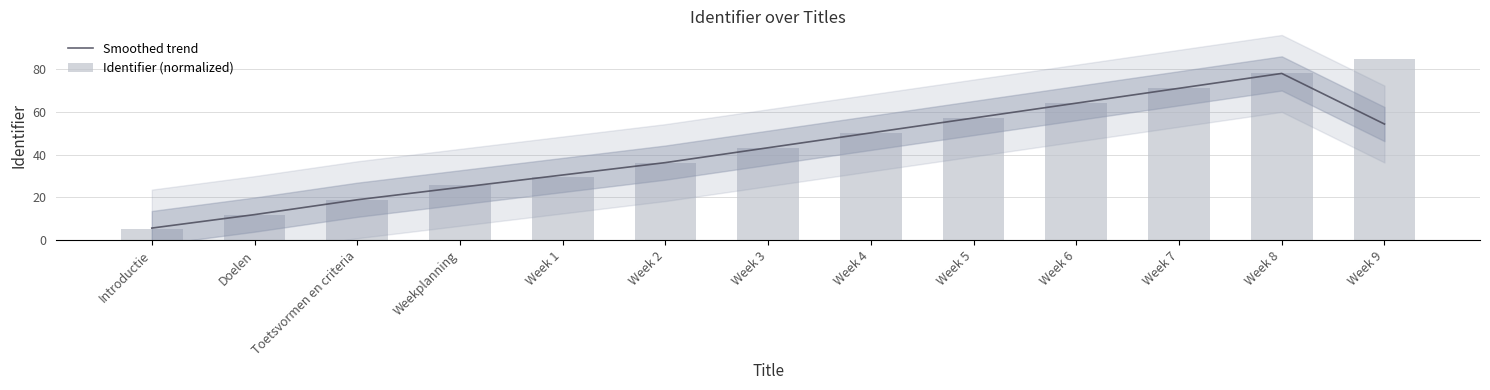

Reading right to left, list all the values displayed in this chart.

Smoothed trend: 54.3	78.0	71.1	64.1	57.2	50.2	43.3	36.3	30.5	24.7	18.9	12.0	5.7
Identifier (normalized): 85.0	78.0	71.1	64.1	57.2	50.2	43.3	36.3	29.3	25.9	18.9	12.0	5.0